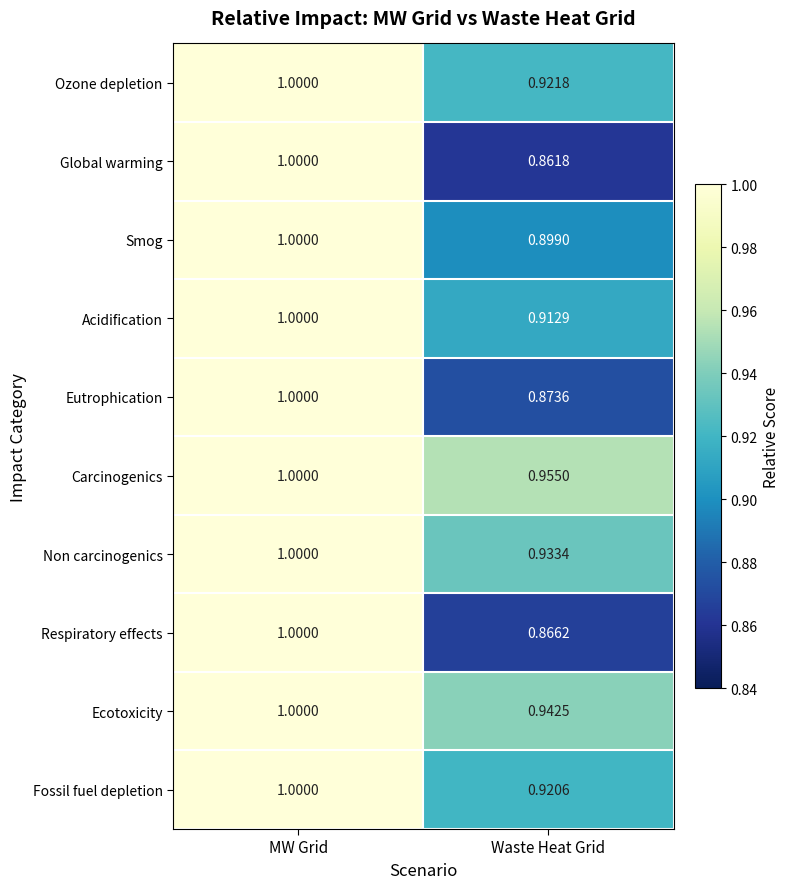

At which label is Respiratory effects closest to 0?

Waste Heat Grid